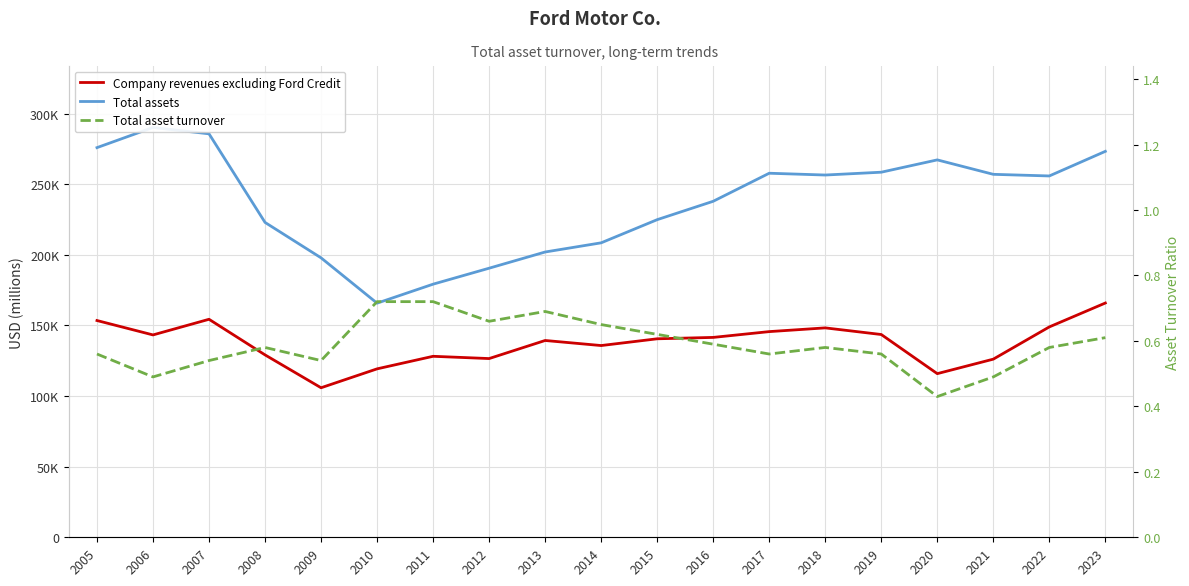

What is the value of the Total asset turnover point at the 3rd from the left?

0.5